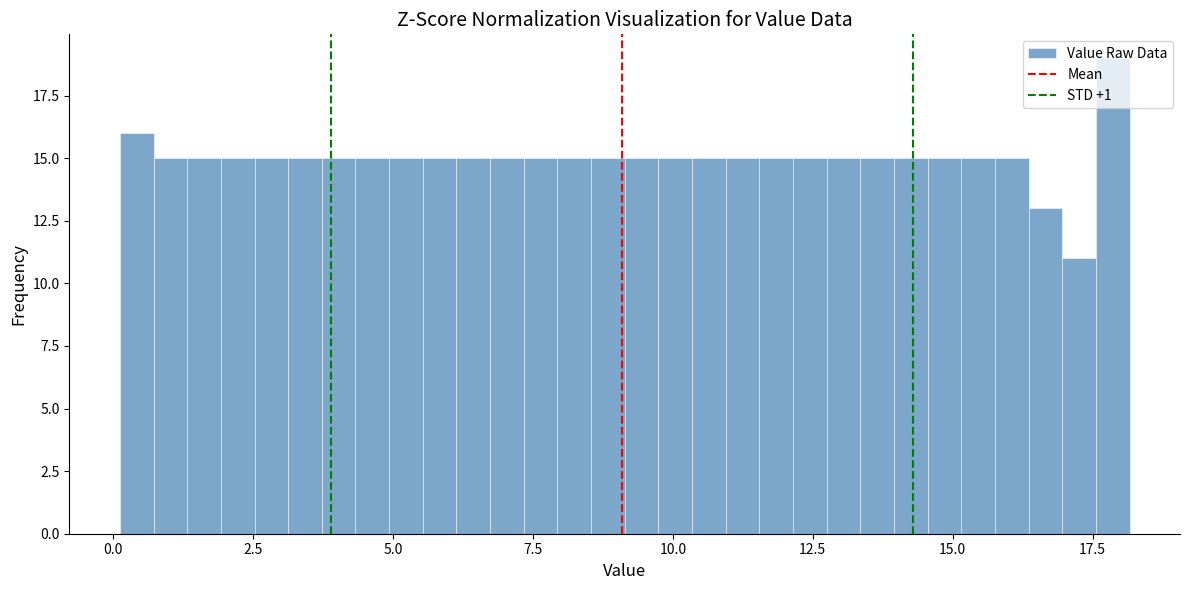

Read against the x-axis, roughly where is the centre of the tallest bar?

18.0